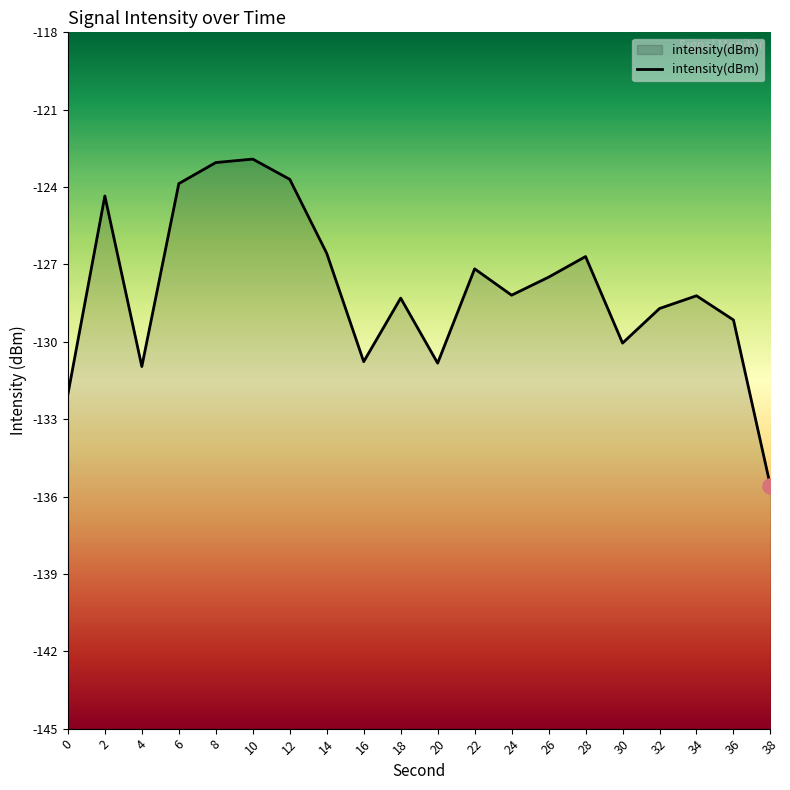

What is the change in value from 6 to 26?

-3.6